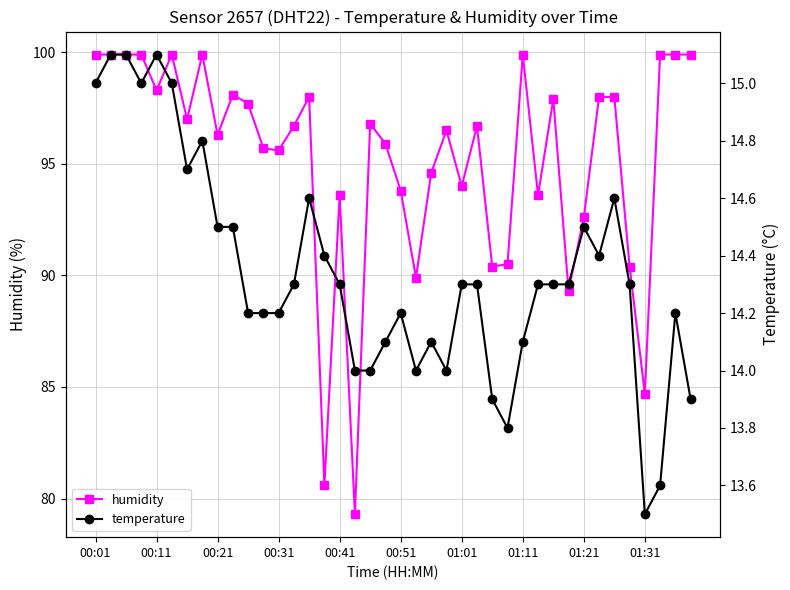

How many lines are shown in the chart?

2